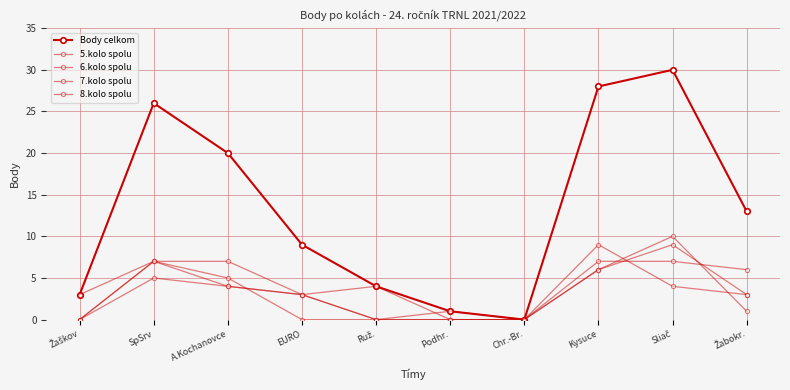

True or false: 7.kolo spolu has more than 2 points higher than both neighbors.

False